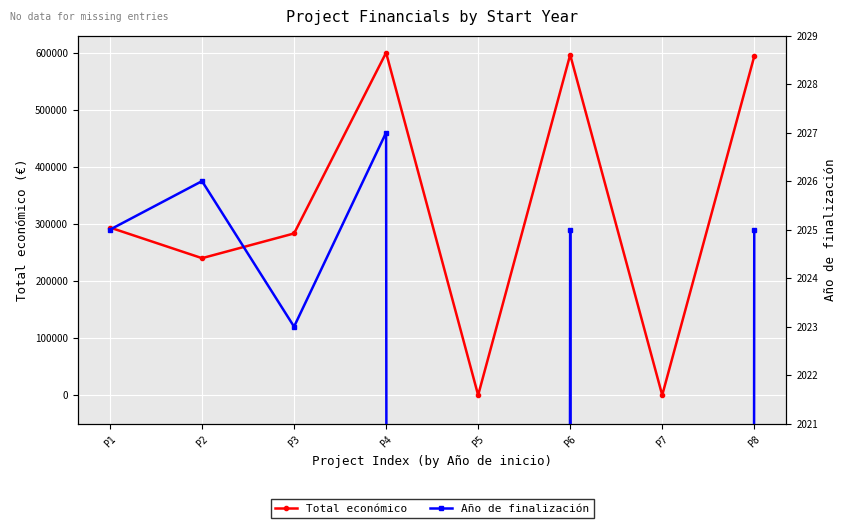

True or false: Total económico has a value of 374099 at P2.

False